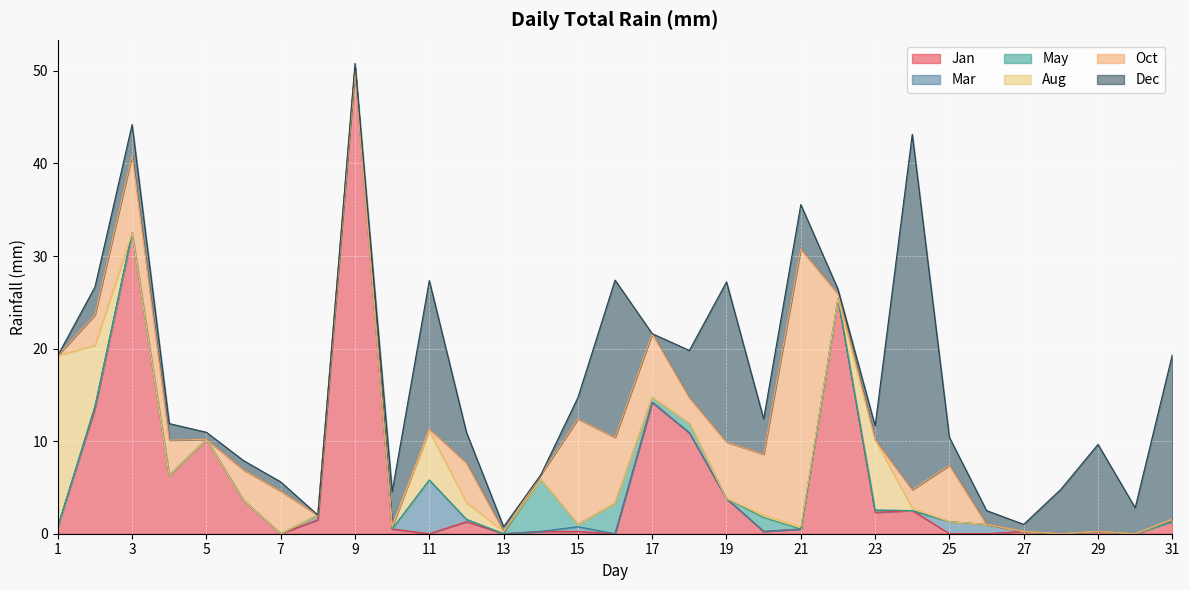

How many intersections are there between Oct and May?

1